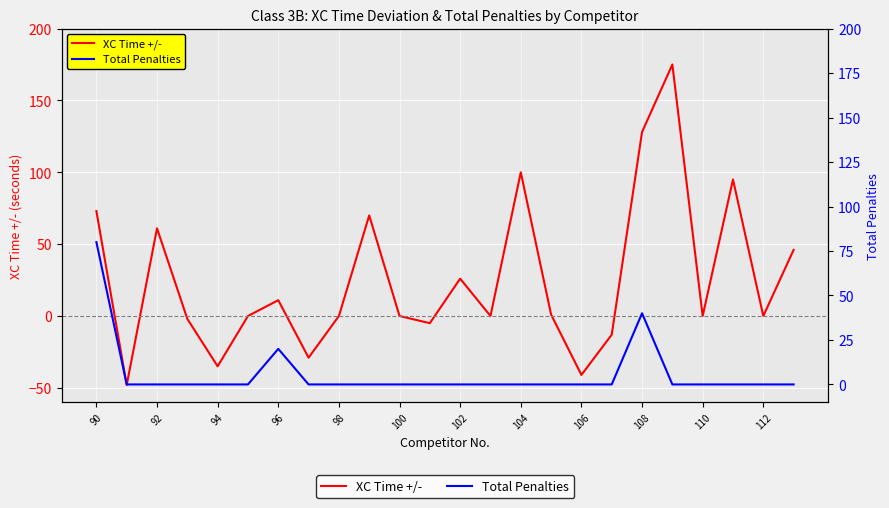

What is the difference between the maximum and second lowest values in the XC Time +/- series?

216